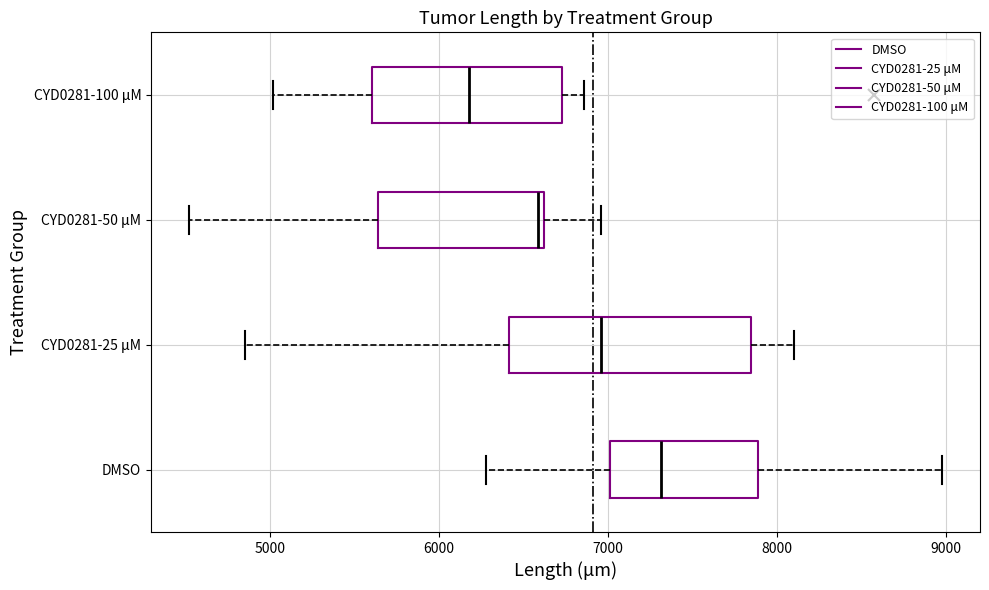

Which box's median line is the furthest to the right?

DMSO